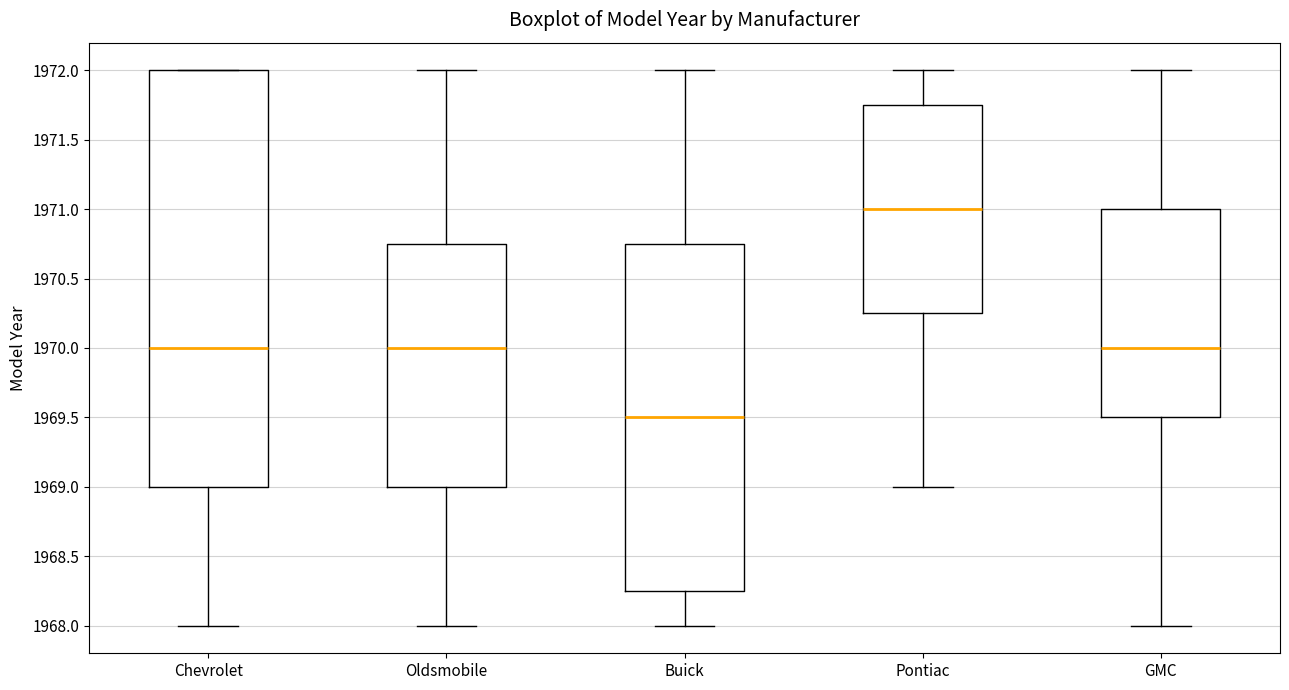

Where is the upper edge of the box for Chevrolet on the y-axis? The values are not printed on the chart, so give them approximately, as read against the axis.

1972.00